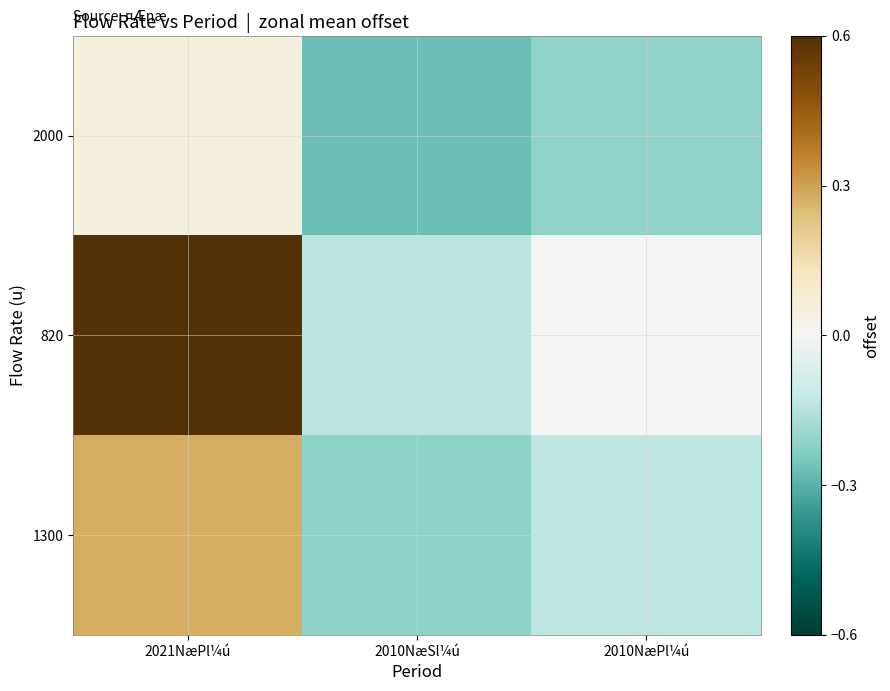

At how many categories does at least one series exceed 0?

1